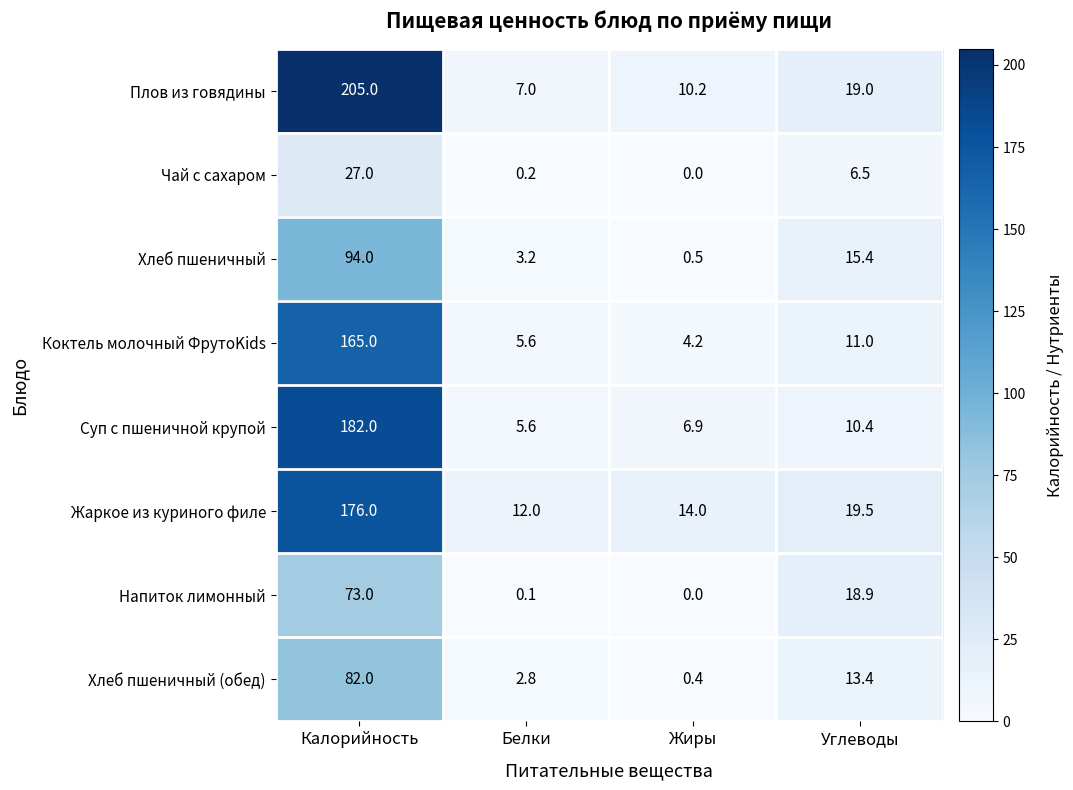

What is the spread (max minus min) of values at Углеводы?

13.0